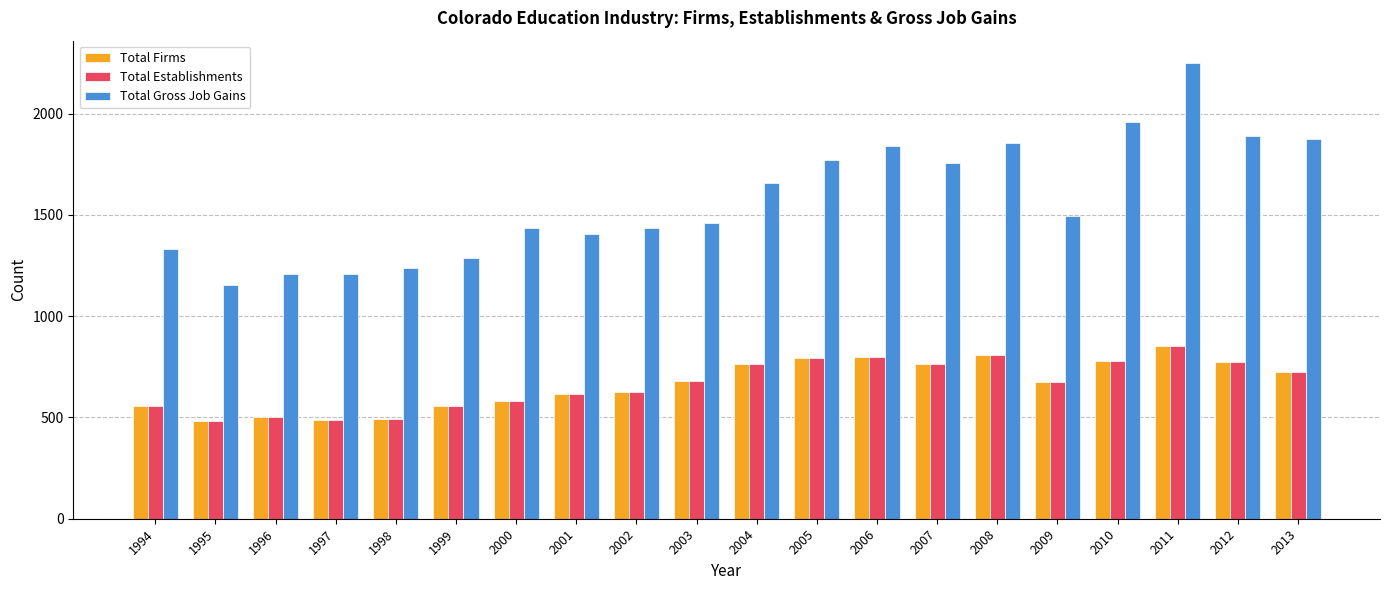

Which series changed the most between 1998 and 2006?

Total Gross Job Gains